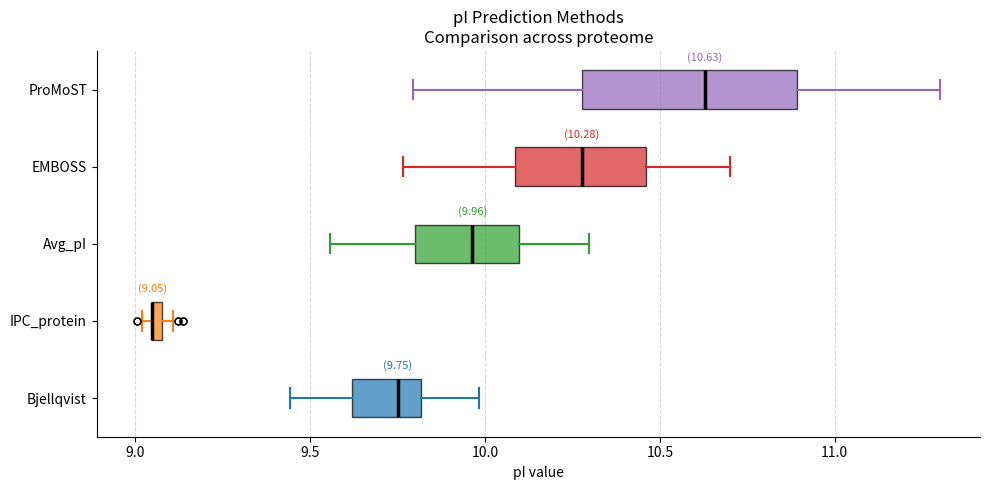

Which box is the widest, from its left edge to its right edge?

ProMoST